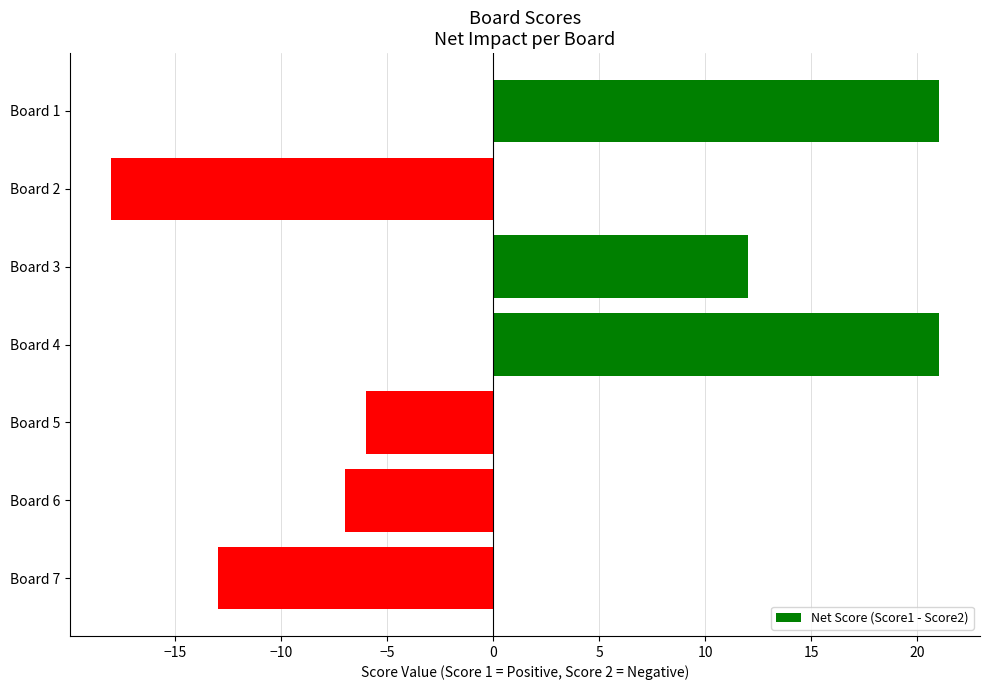

Count the values in the range -13 to 21.

6